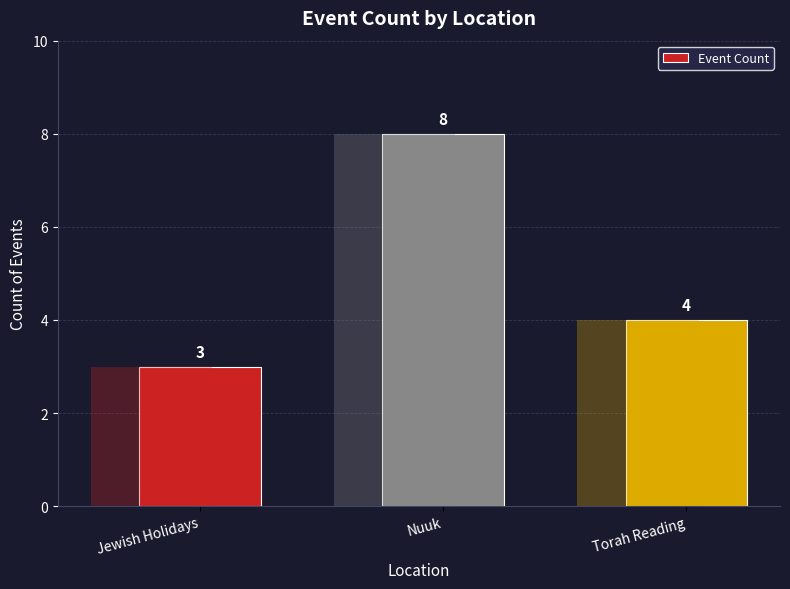

What is the value of the 3rd bar from the left?

4